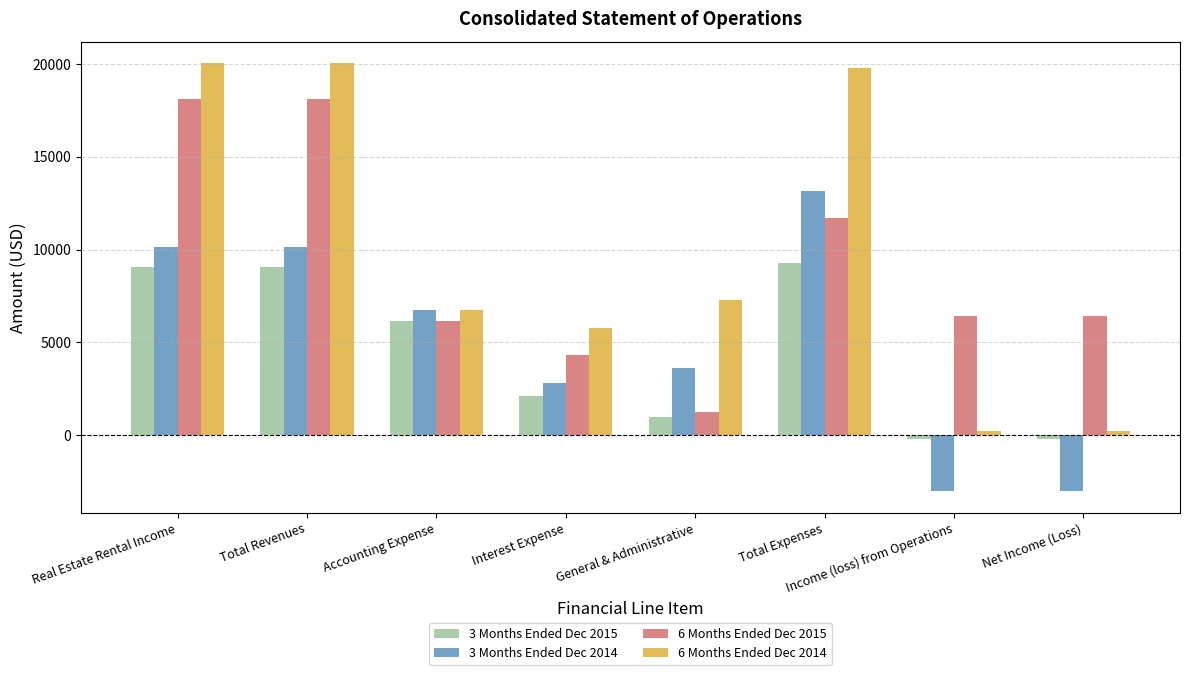

At which label does 3 Months Ended Dec 2014 first exceed 6757?

Real Estate Rental Income